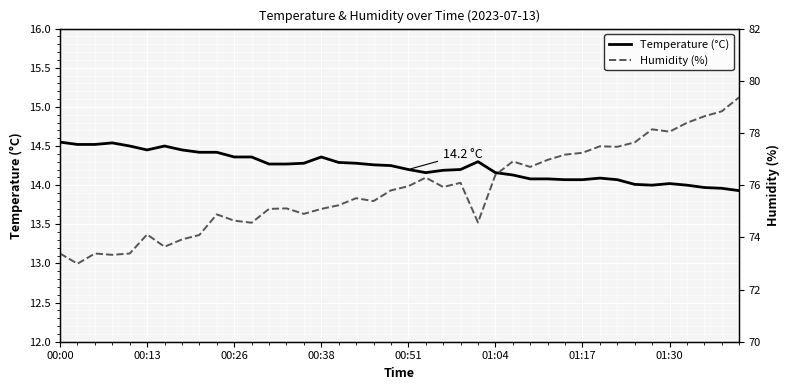

What is the difference between the maximum and minimum values in the Temperature (°C) series?

0.6